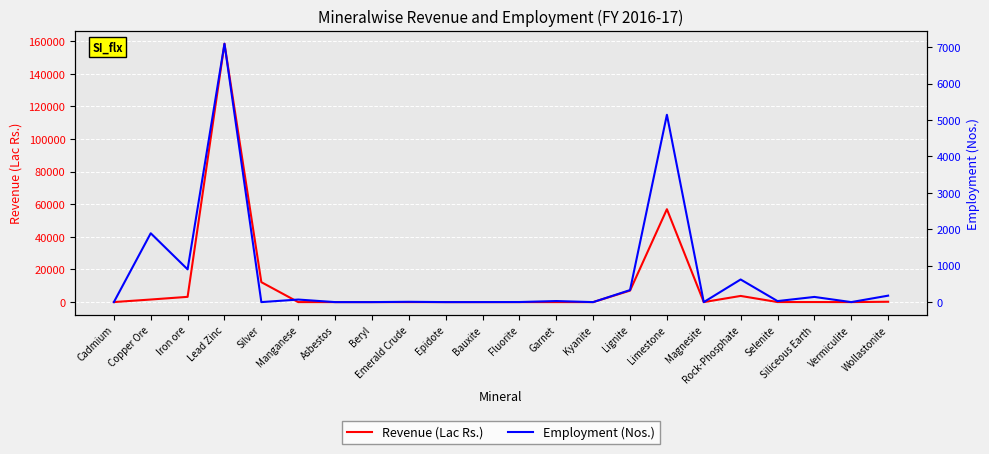

What is the spread (max minus min) of values at Limestone?

51842.0